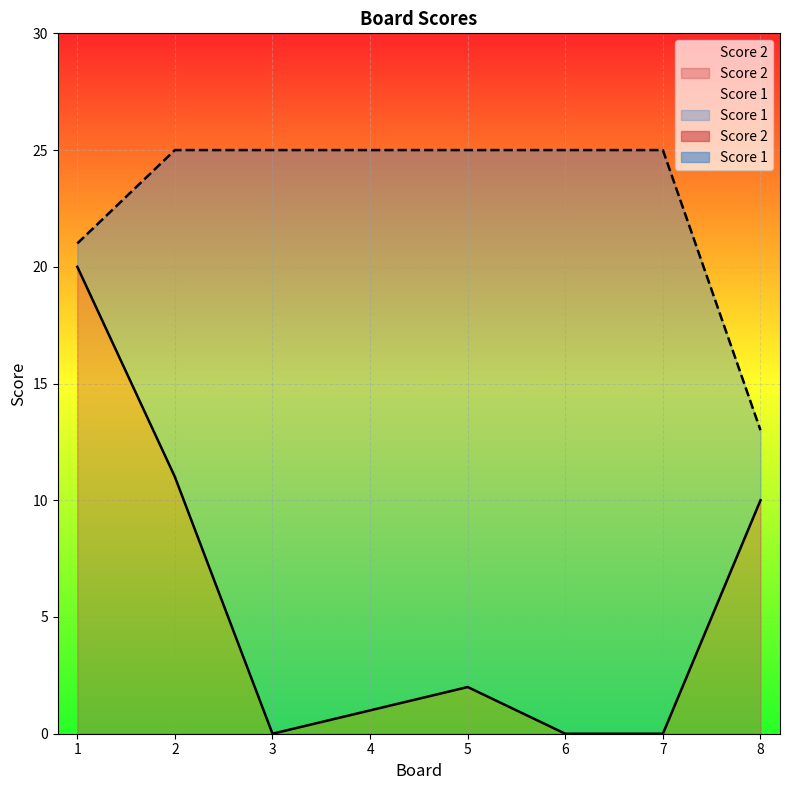

True or false: Score 2 has more than 2 points higher than both neighbors.

False